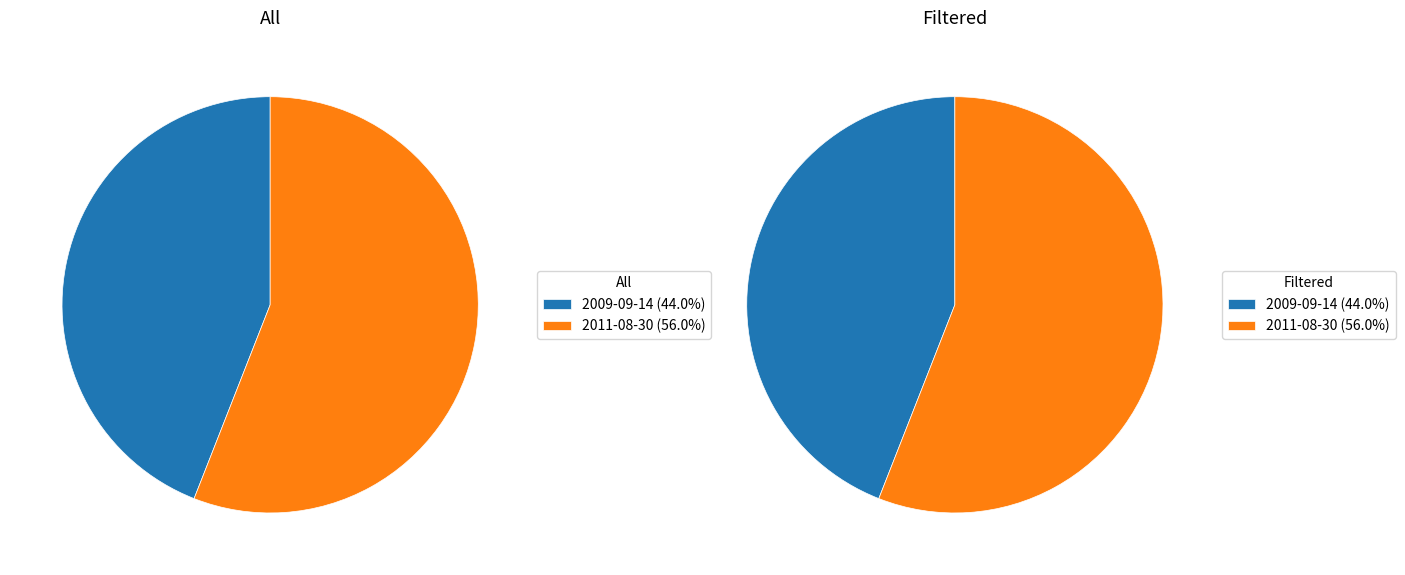

How many segments does this pie chart have?

2